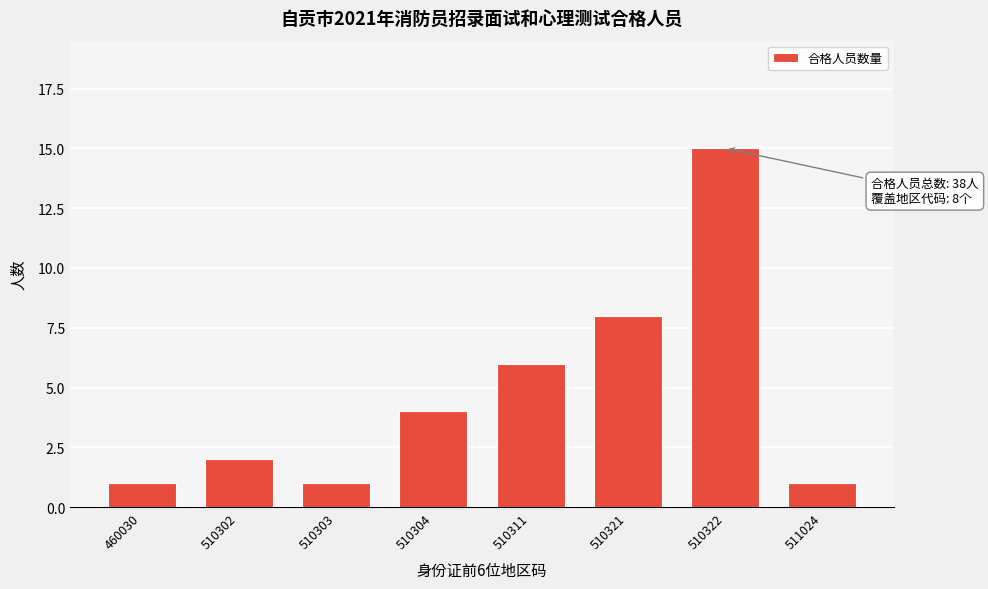

Reading left to right, what are all the values shown in this chart?

460030=1	510302=2	510303=1	510304=4	510311=6	510321=8	510322=15	511024=1